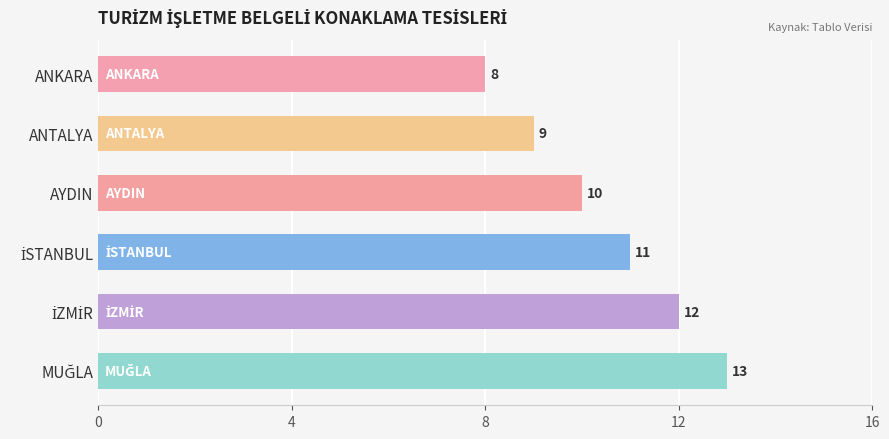

Count the number of data series in this chart.

1